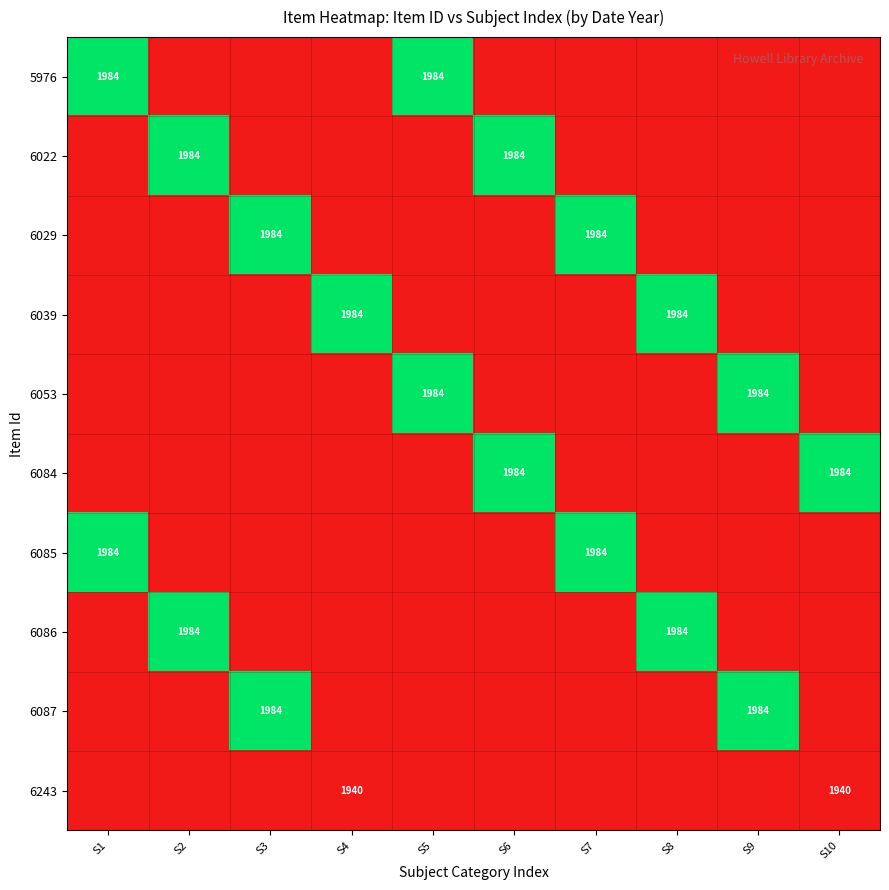

True or false: 5976 has a value of 1984 at S1.

True